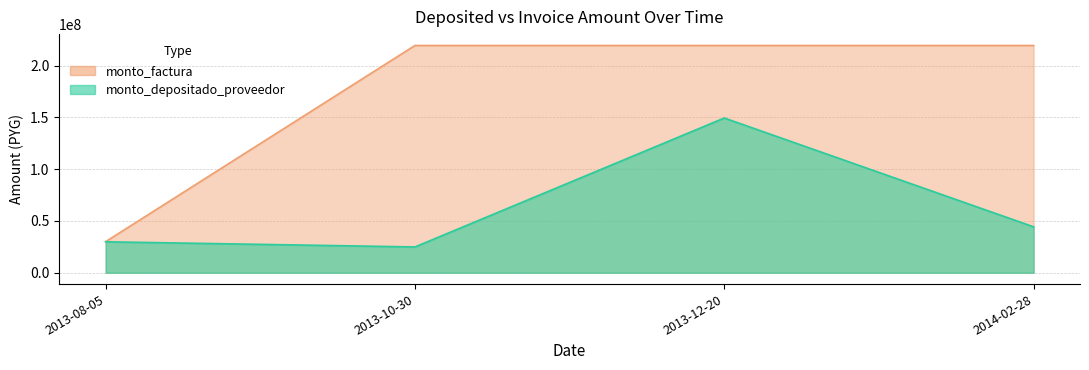

At how many categories does at least one series exceed 90063797?

3